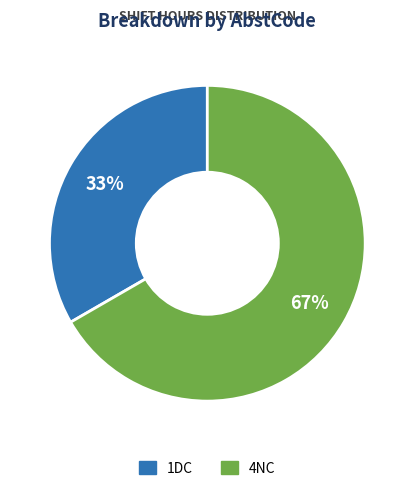

To the nearest percent, what is the combined percentage of 1DC and 4NC?

100%